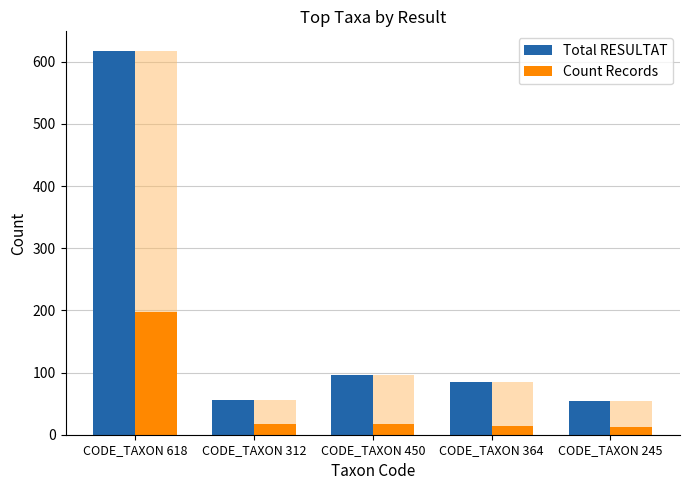

Is the value of Count Records at CODE_TAXON 364 greater than the value of Total RESULTAT at CODE_TAXON 618?

No